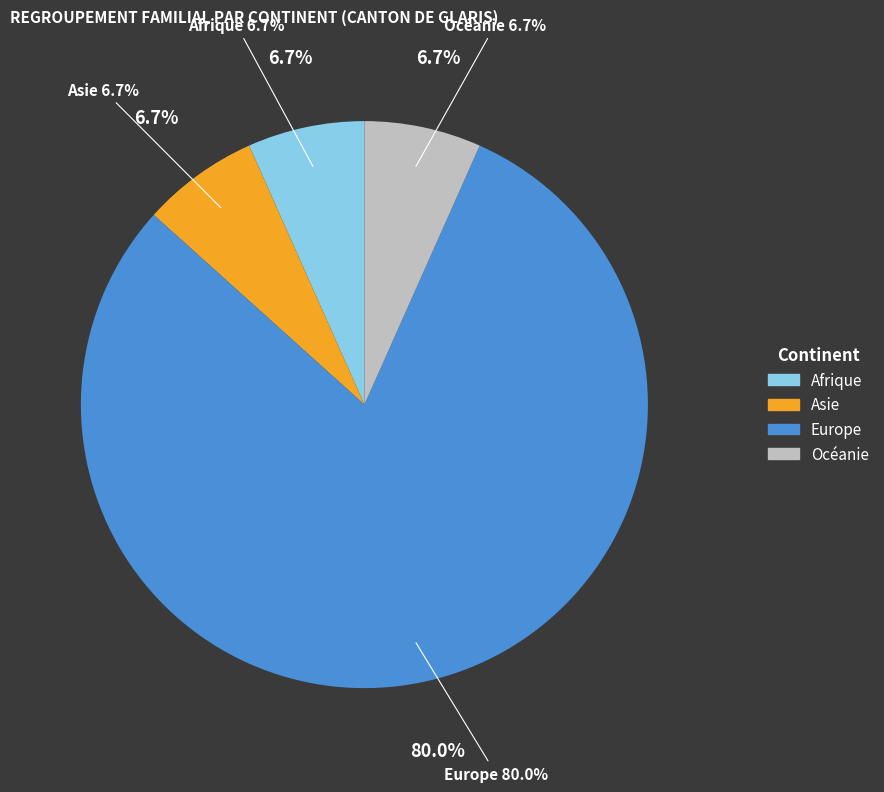

Which category has the smallest portion of the pie?

Afrique